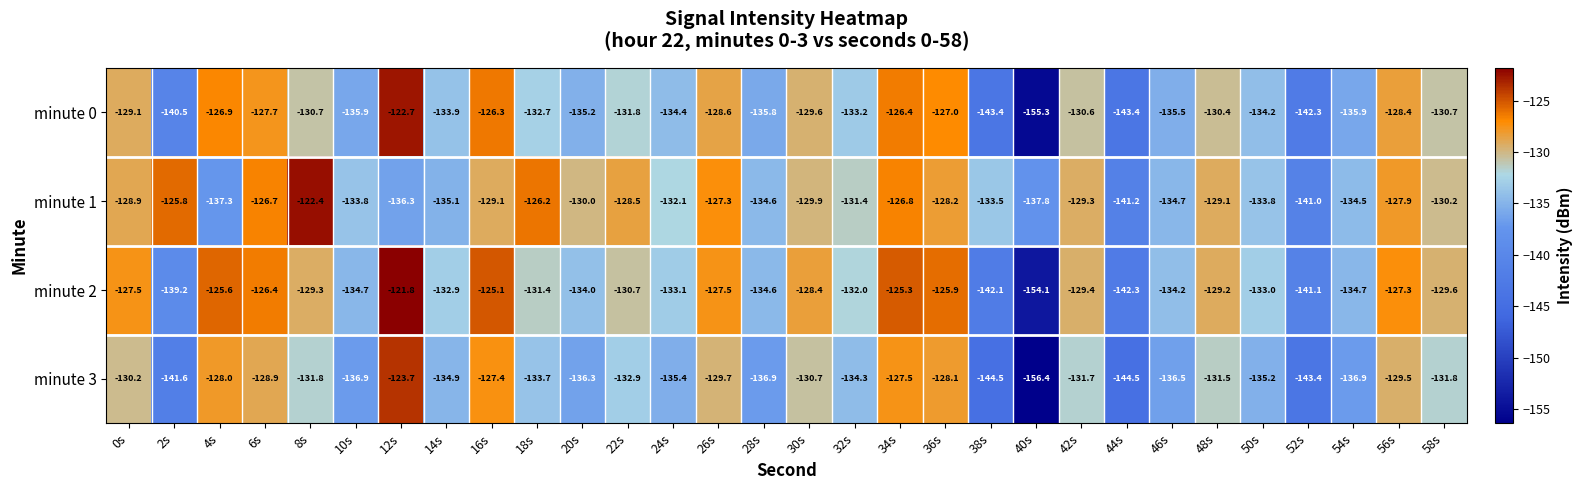

What is the difference between the second highest and second lowest values in the minute 2 series?

17.2